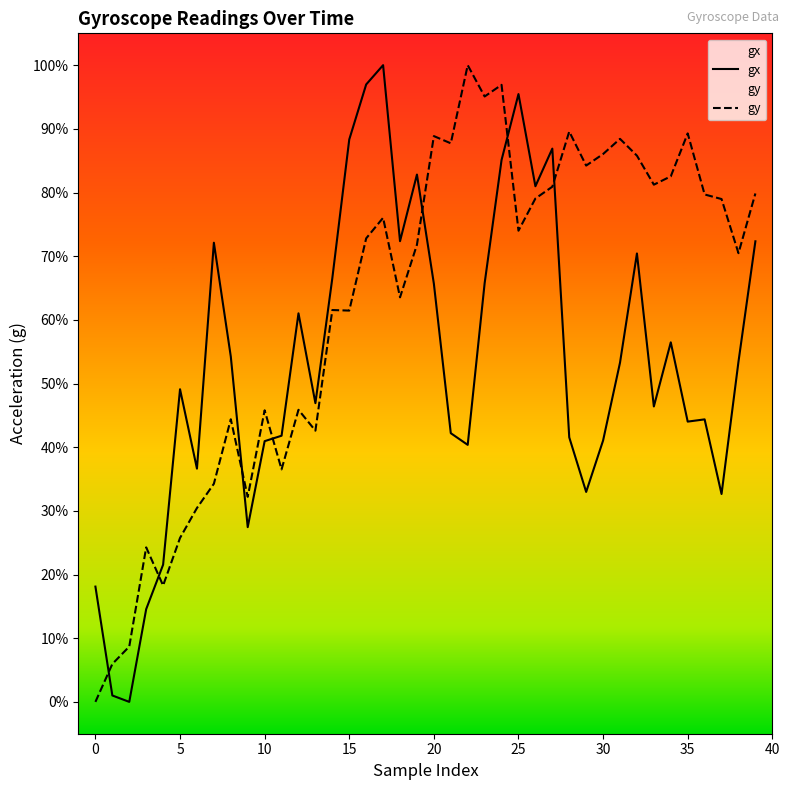

What is the highest value of the gx series?

100.0